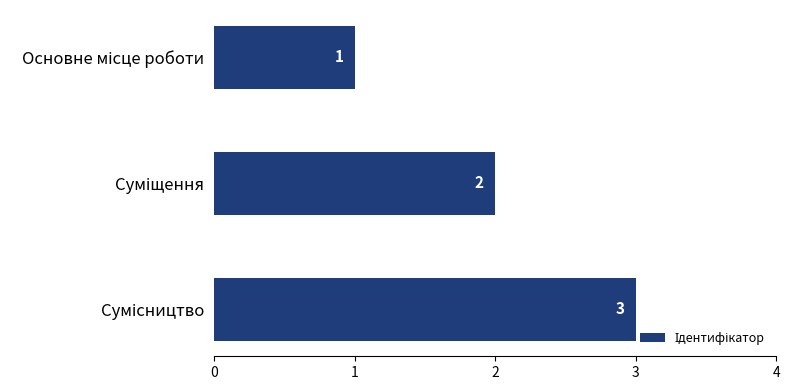

What is the sum of all values?

6